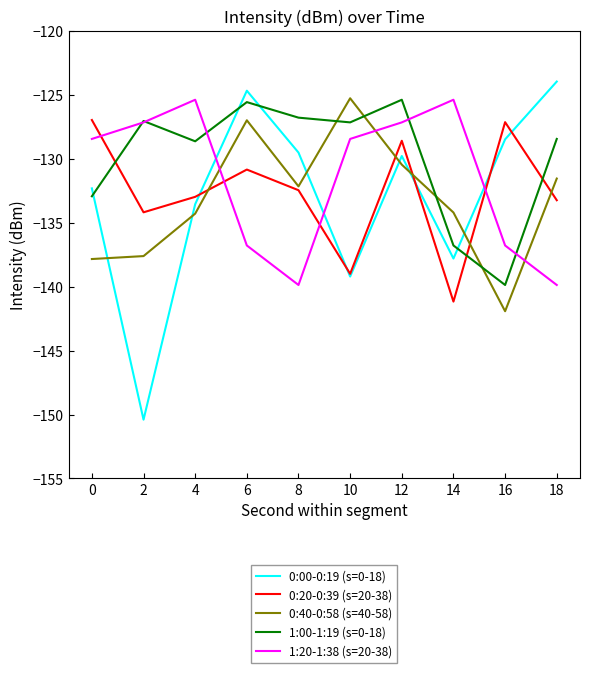

True or false: 1:20-1:38 (s=20-38) and 0:40-0:58 (s=40-58) intersect in this chart.

True